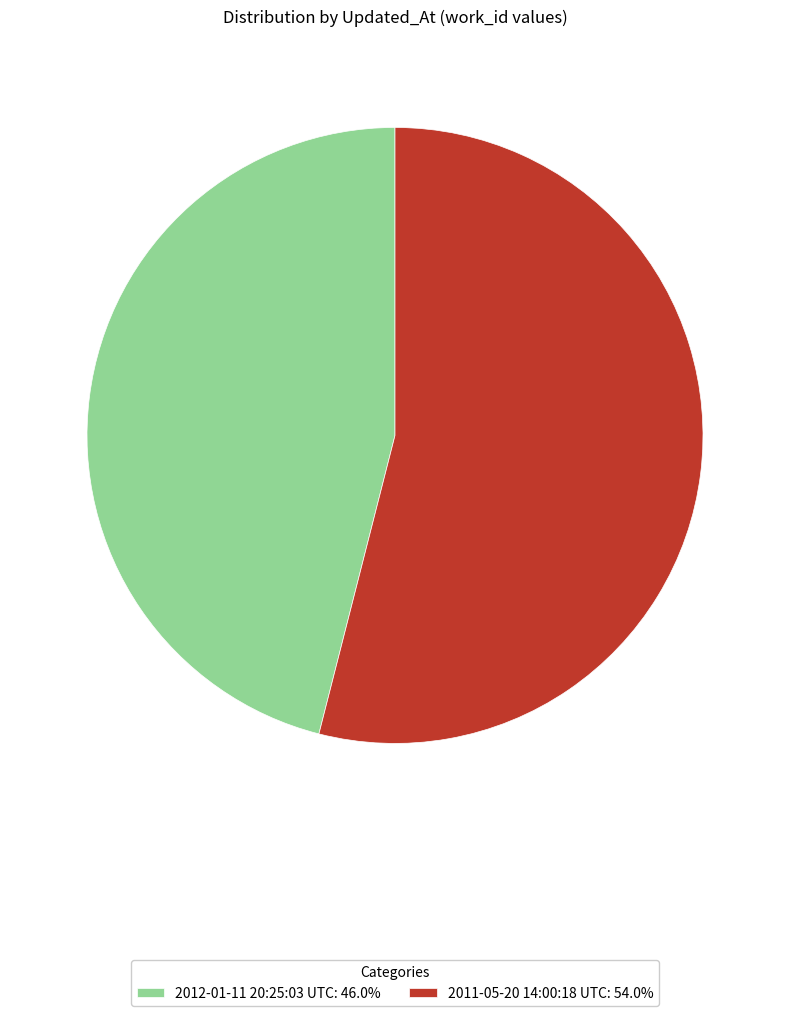

Is it true that 2012-01-11 20:25:03 UTC is 53% of the pie?

False